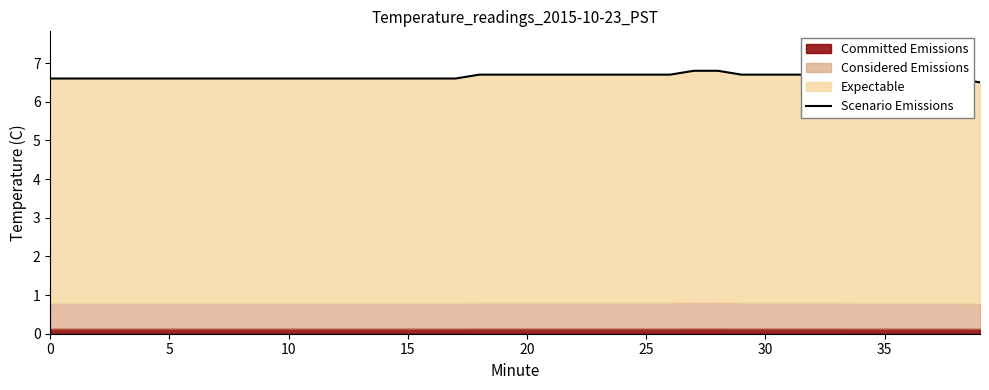

Reading left to right, transcribe all the data shown in this chart.

6.6	6.6	6.6	6.6	6.6	6.6	6.6	6.6	6.6	6.6	6.6	6.6	6.6	6.6	6.6	6.6	6.6	6.6	6.7	6.7	6.7	6.7	6.7	6.7	6.7	6.7	6.7	6.8	6.8	6.7	6.7	6.7	6.7	6.7	6.6	6.6	6.6	6.6	6.6	6.5